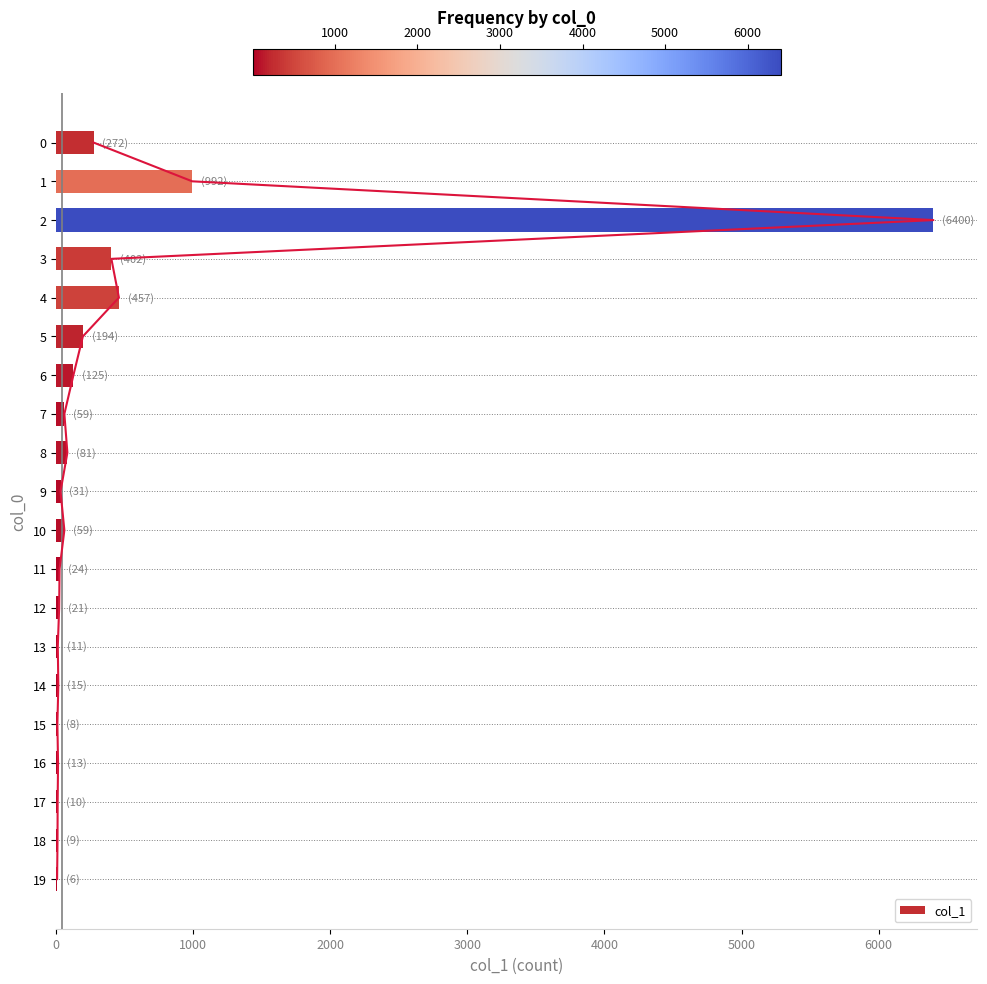

At which category does the chart reach its minimum across all series?

19